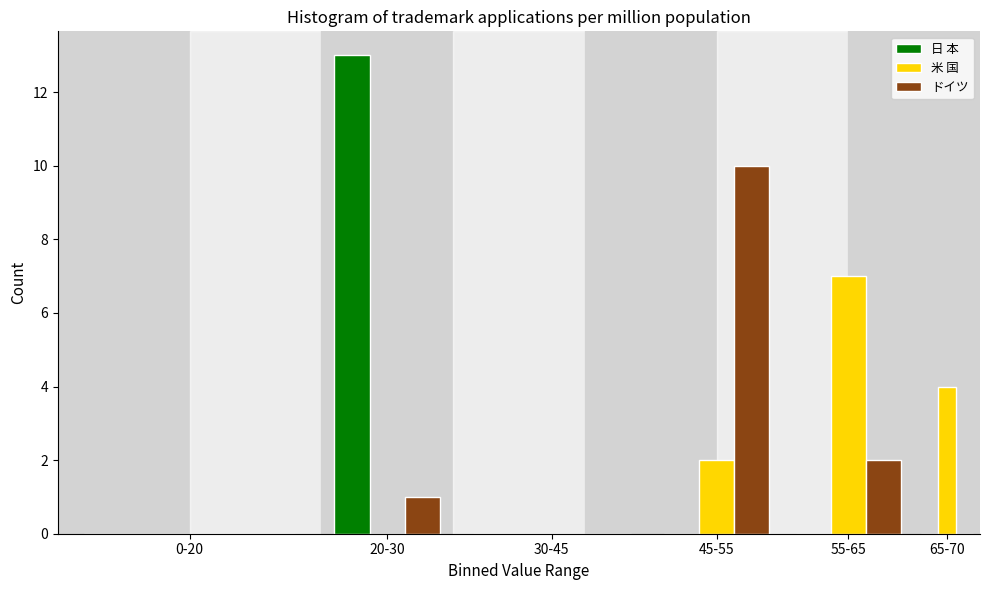

Reading left to right, extract all data points from this chart.

日 本: 0-20=0	20-30=13	30-45=0	45-55=0	55-65=0	65-70=0
米 国: 0-20=0	20-30=0	30-45=0	45-55=2	55-65=7	65-70=4
ドイツ: 0-20=0	20-30=1	30-45=0	45-55=10	55-65=2	65-70=0